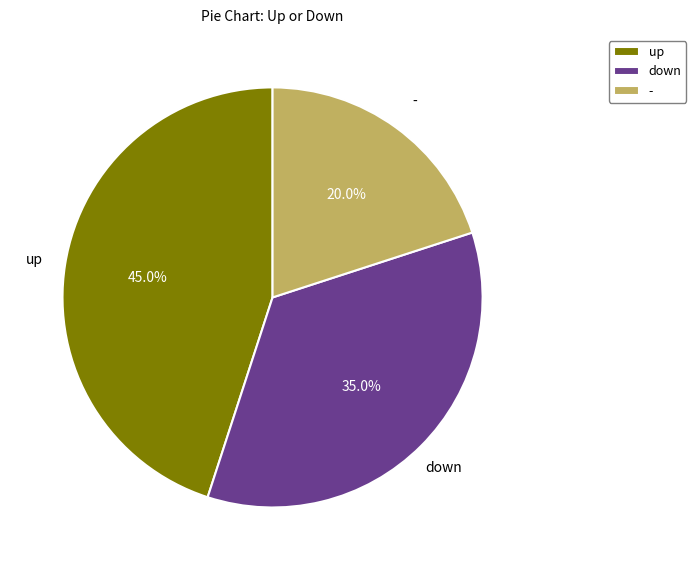

Does any single category account for the majority?

No